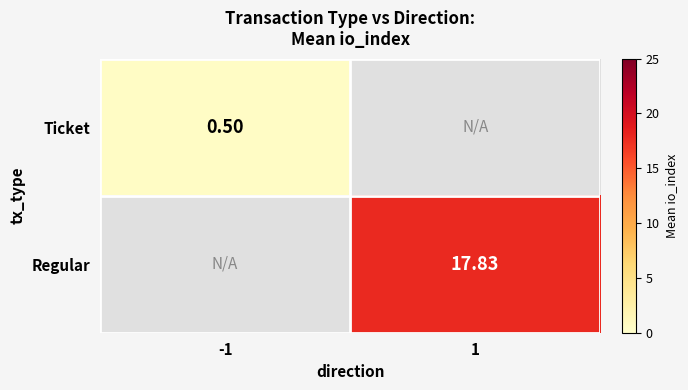

List the labels in order of Ticket value, largest first.

-1, 1